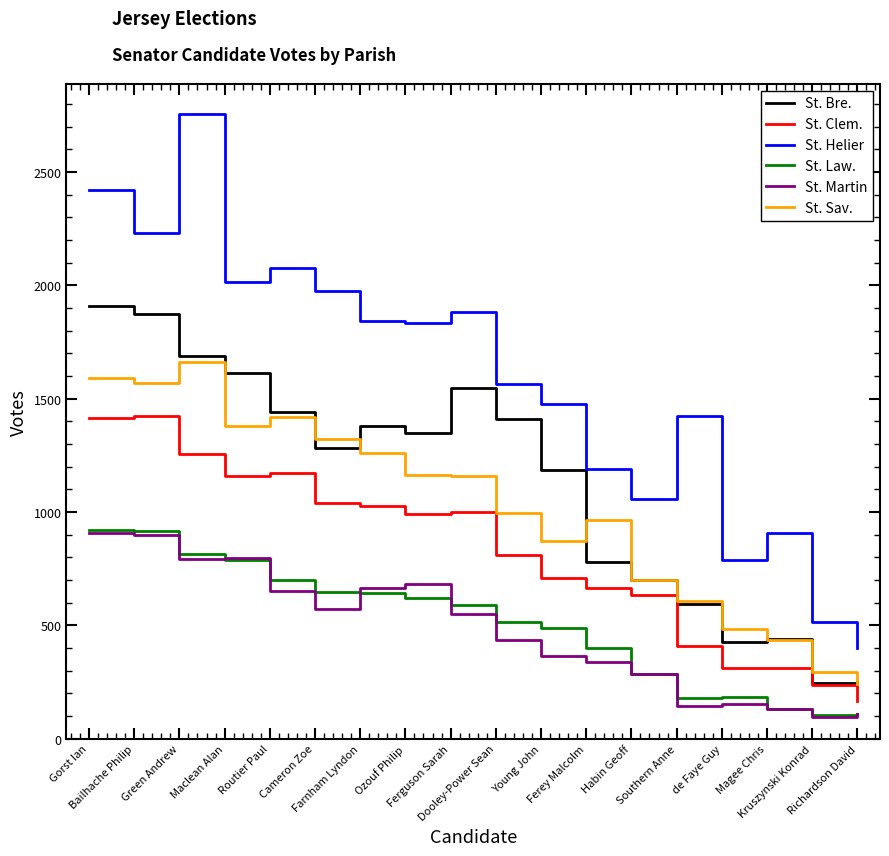

What is the maximum value for St. Bre.?

1910